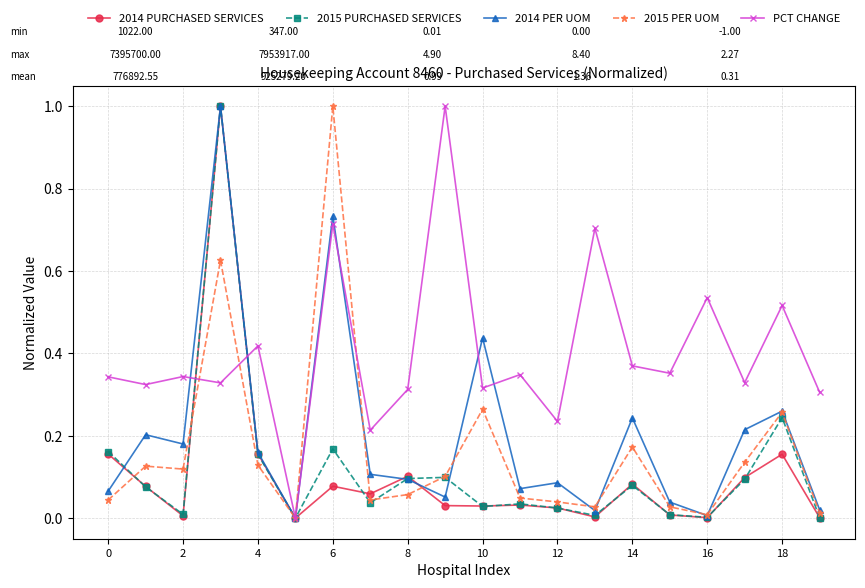

True or false: 2015 PURCHASED SERVICES has more than 1 points higher than both neighbors.

True